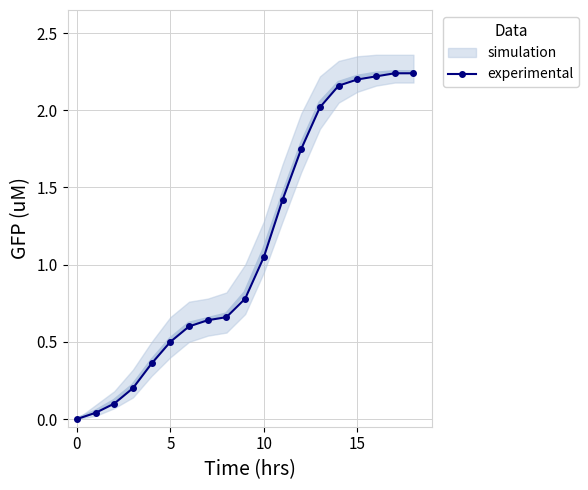

Where is experimental nearest to the value 1?

10